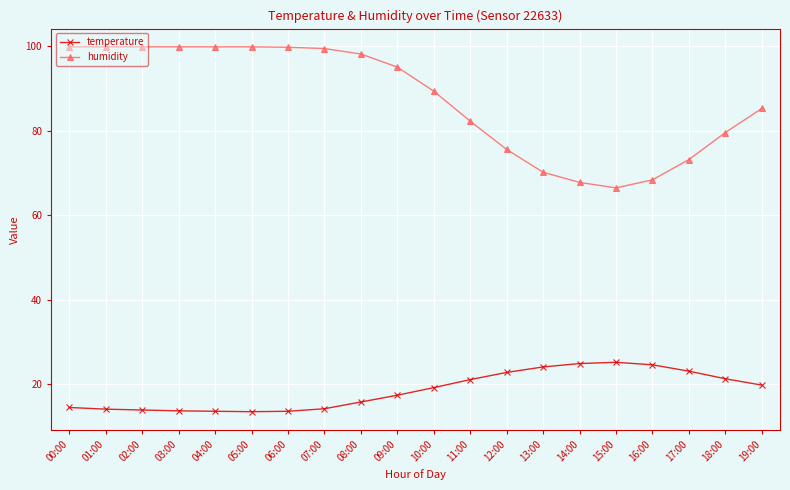

What position from the left is 12:00?

13